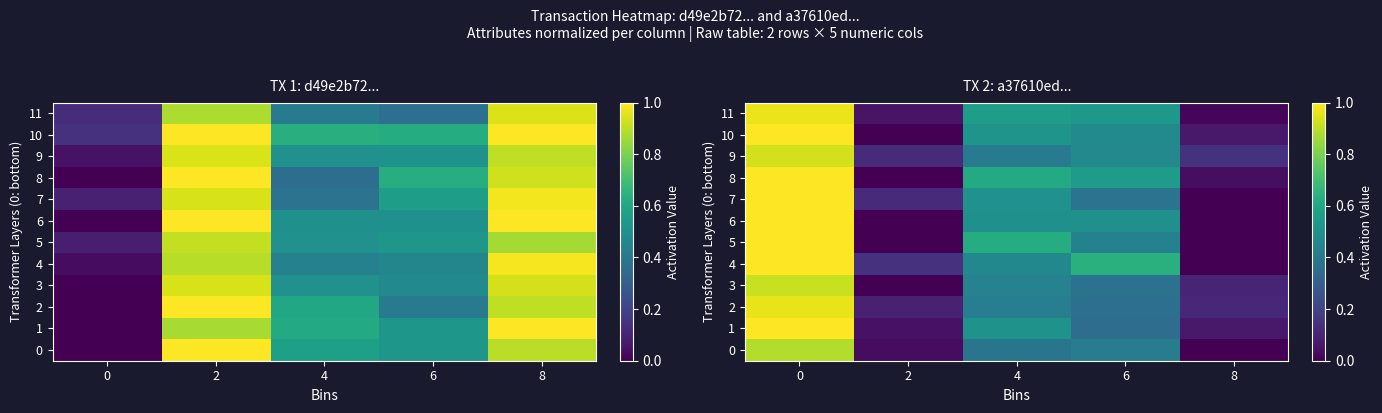

At how many categories does at least one series exceed 0?

5